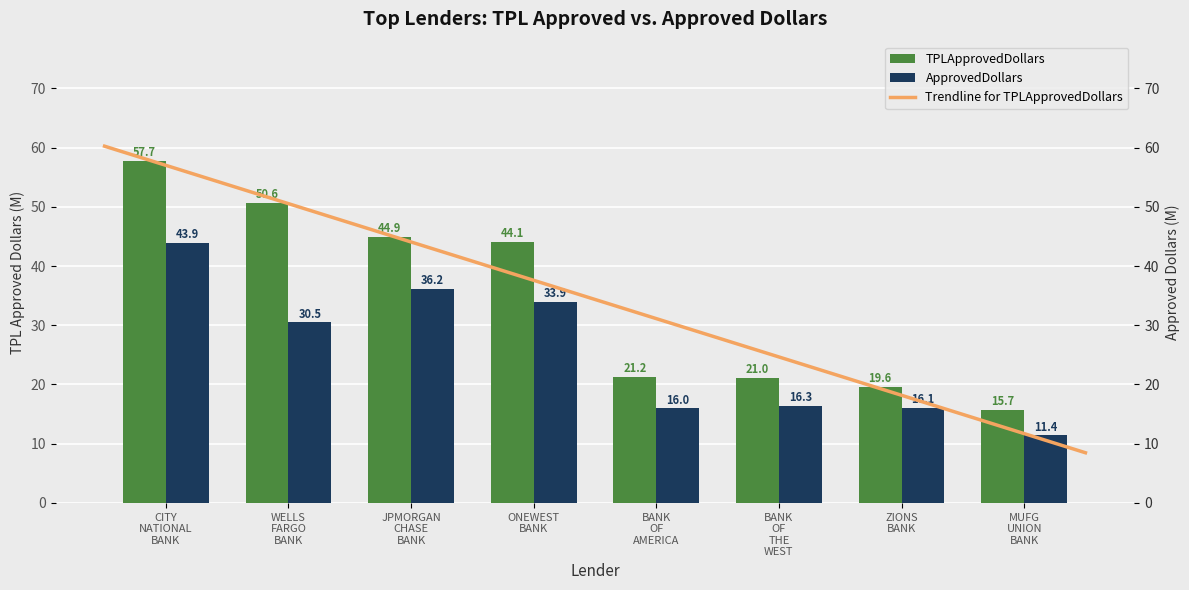

Rank the series by their maximum value, from lowest to highest.

ApprovedDollars, TPLApprovedDollars